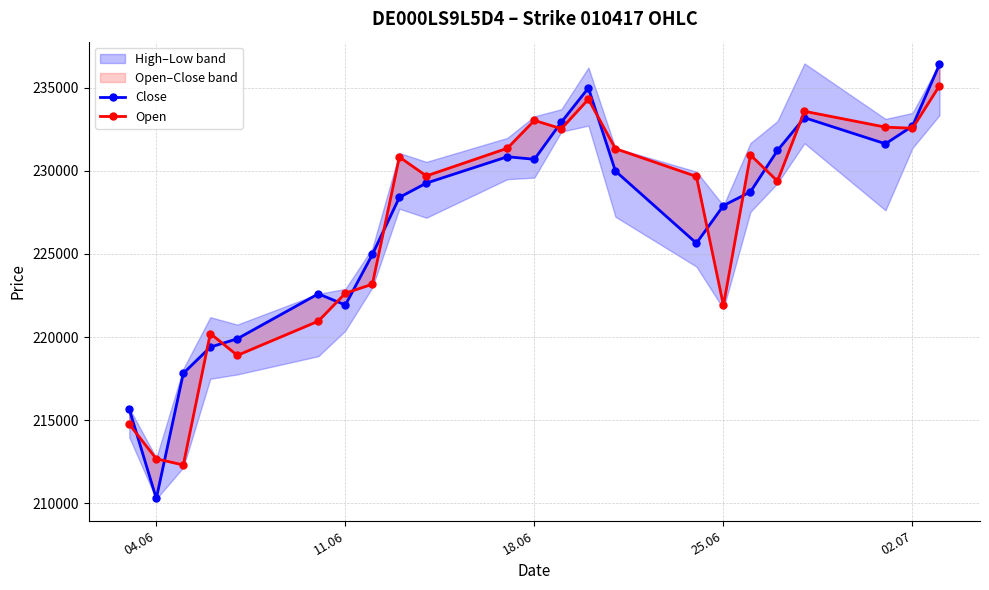

Which series has the largest range (max minus min)?

Close